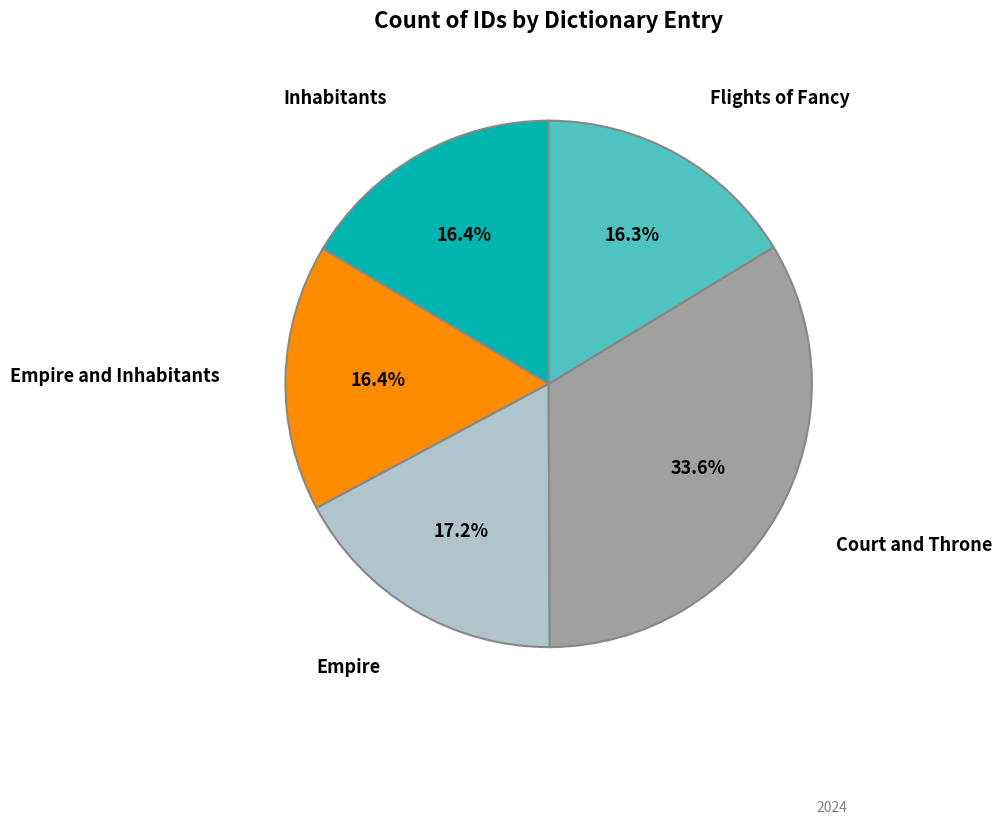

Which has a higher value, Empire and Inhabitants or Court and Throne?

Court and Throne